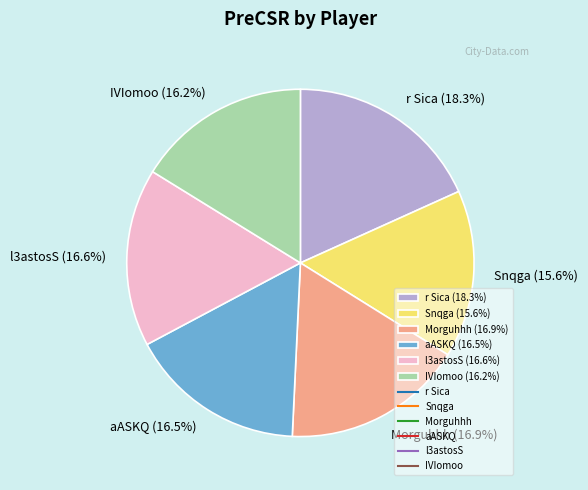

To the nearest percent, what is the difference between the largest and smallest slice percentages?

3%